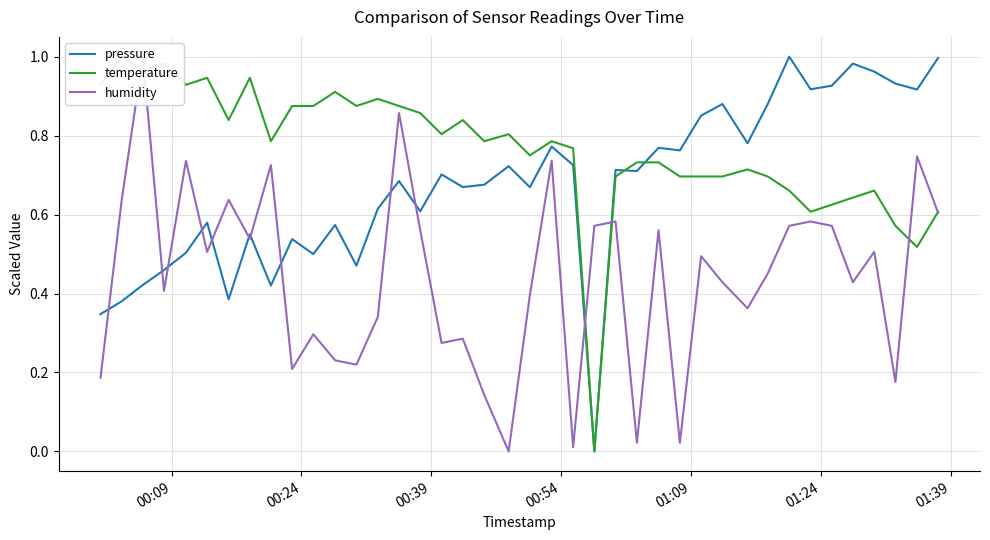

How many interior local valleys does the temperature series have?

11